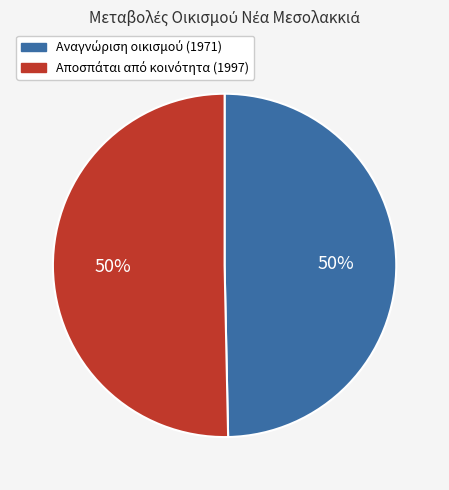

To the nearest percent, what is the average slice percentage?

50%